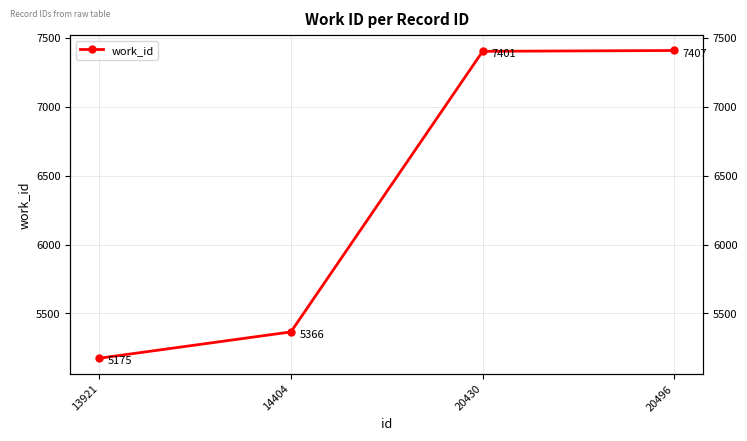

List the labels in order of value, largest first.

20496, 20430, 14404, 13921